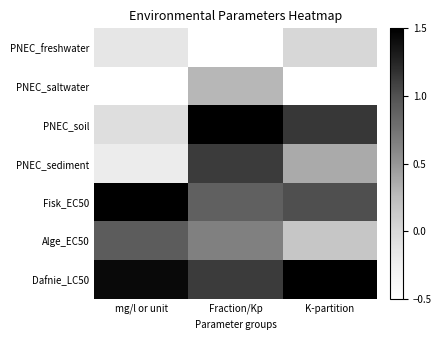

Between mg/l or unit and Fraction/Kp, which series saw the biggest shift?

PNEC_soil